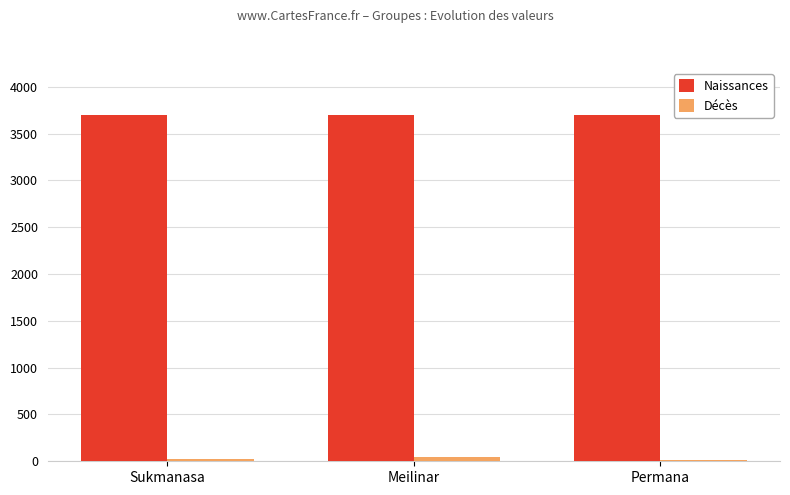

The value of Naissances at Permana is 3702. True or false?

True